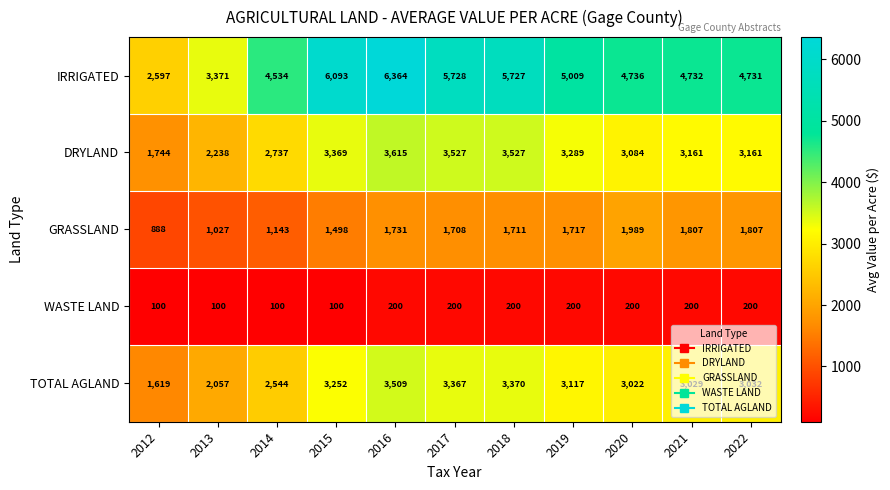

At which category does the chart reach its peak across all series?

2016